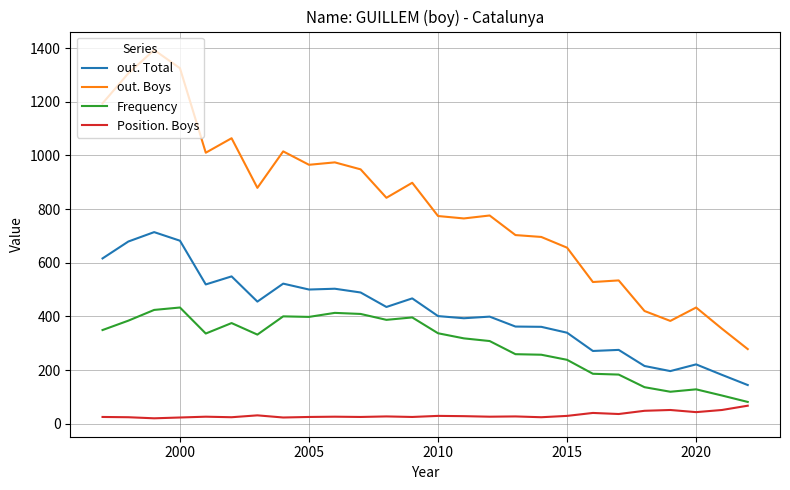

Which series has the widest spread of values?

out. Boys